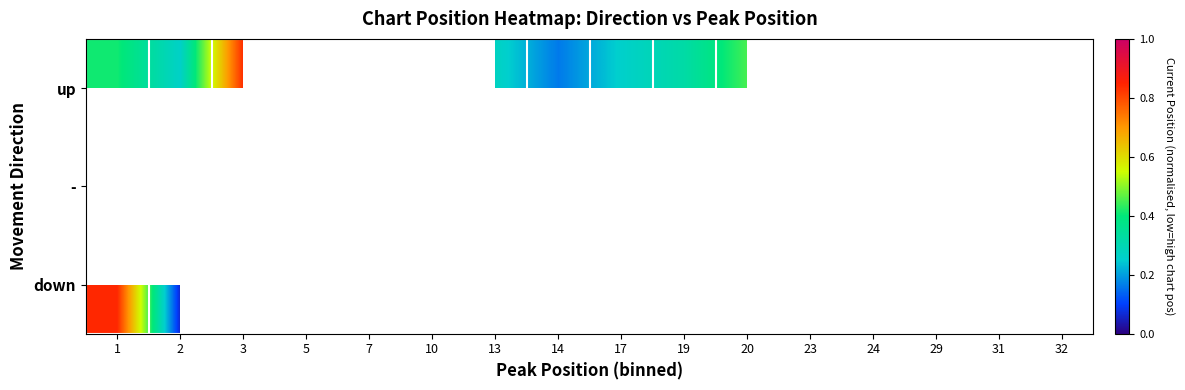

At how many categories does at least one series exceed 0?

16